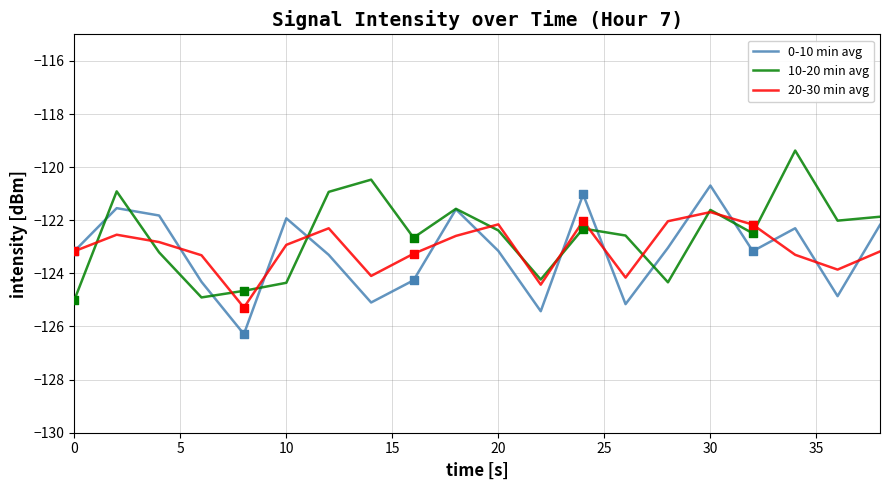

What are all the series names shown in the legend?

0-10 min avg, 10-20 min avg, 20-30 min avg